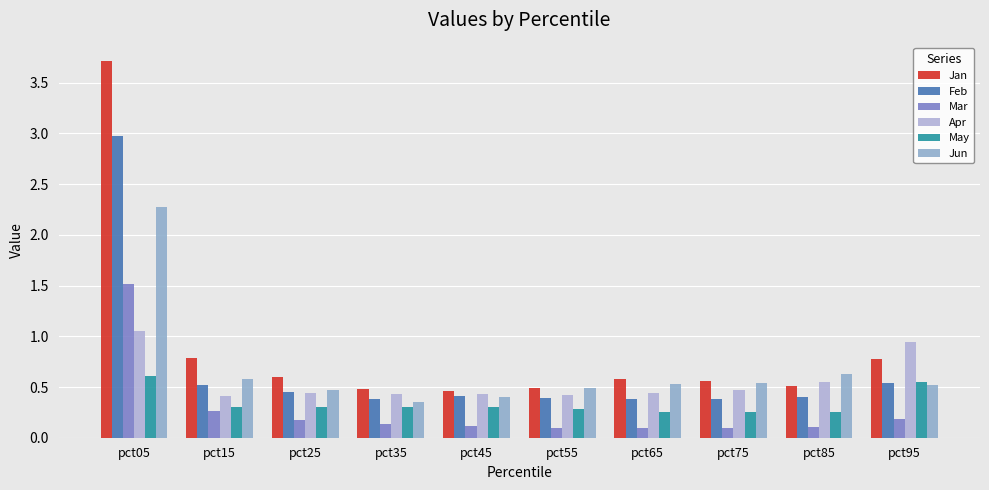

At which category is the sum across all series the highest?

pct05